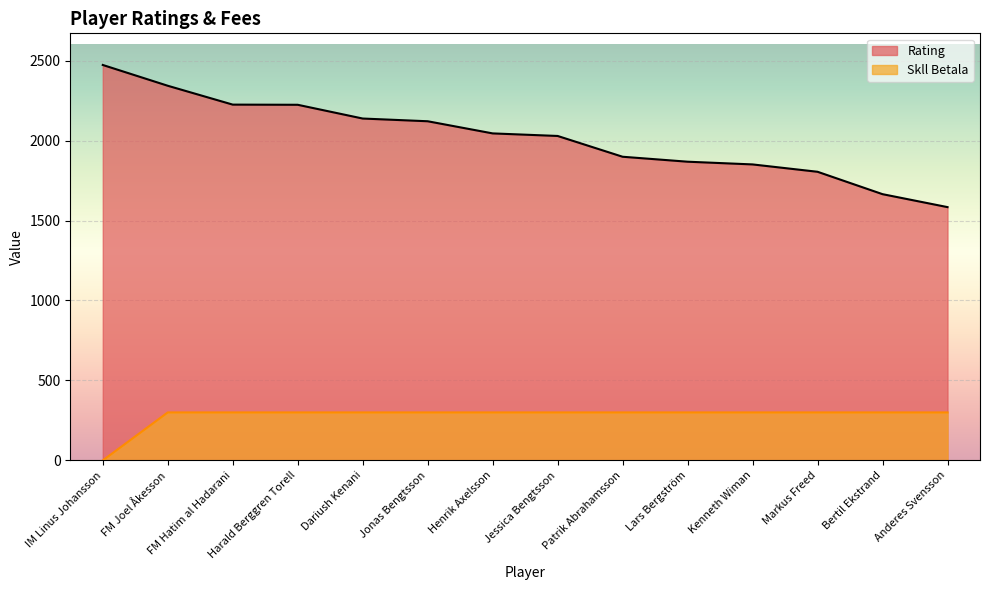

True or false: Rating and Skll Betala cross at least once.

False